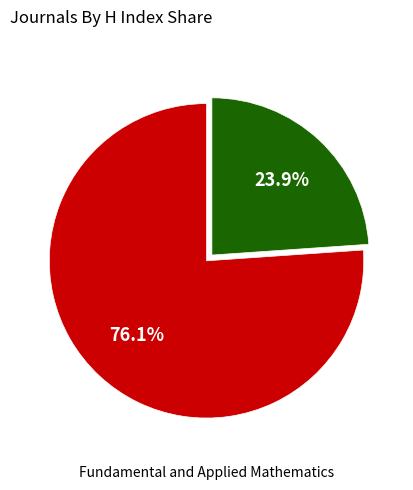

Count the number of slices in the pie.

2